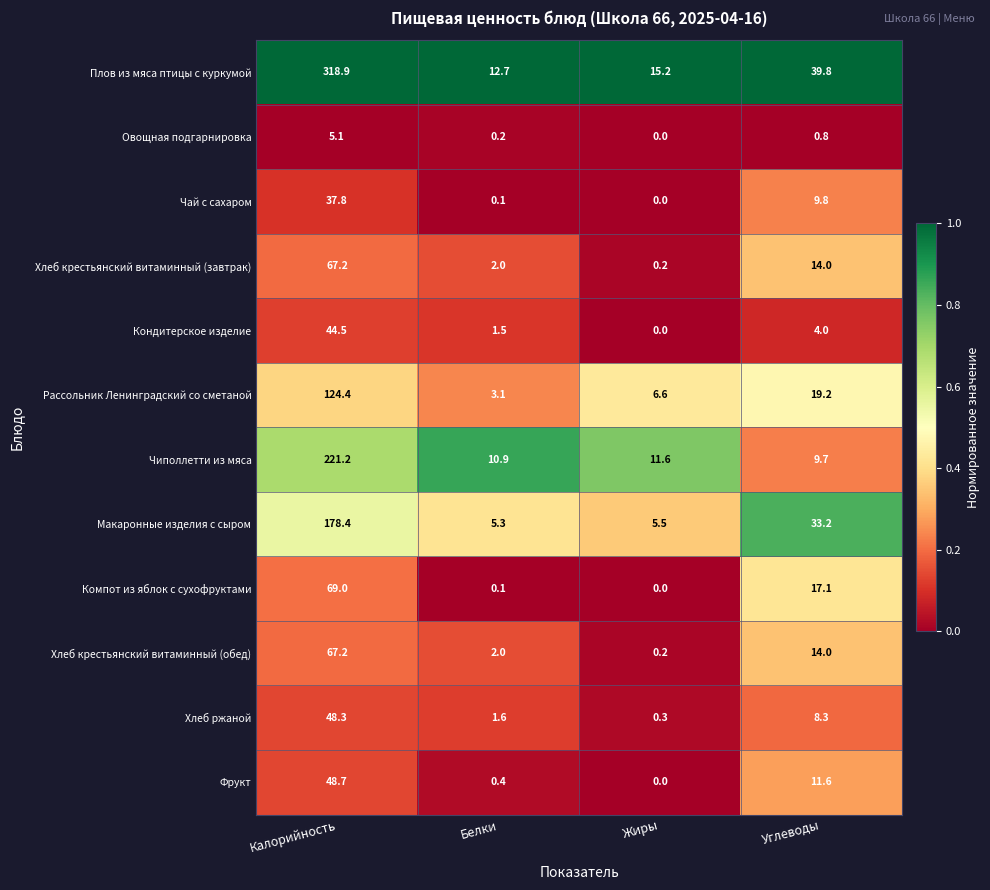

What is the difference between the maximum and minimum values in the Хлеб крестьянский витаминный (обед) series?

67.0